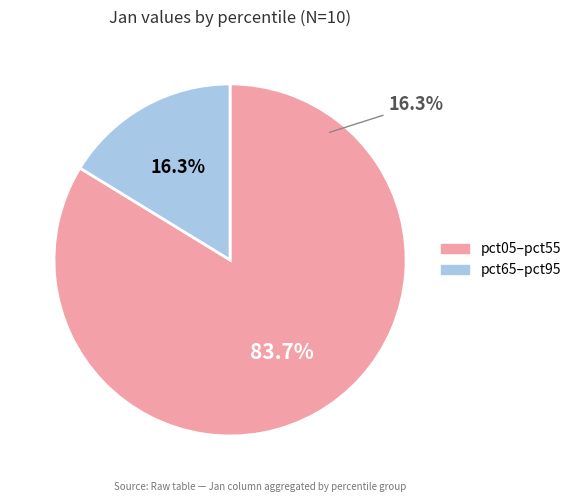

Is the sum of pct45 and pct15 greater than half?

No